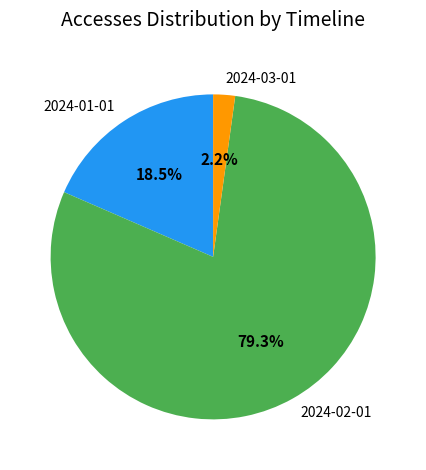

To the nearest percent, what is the difference between the largest and smallest slice percentages?

77%